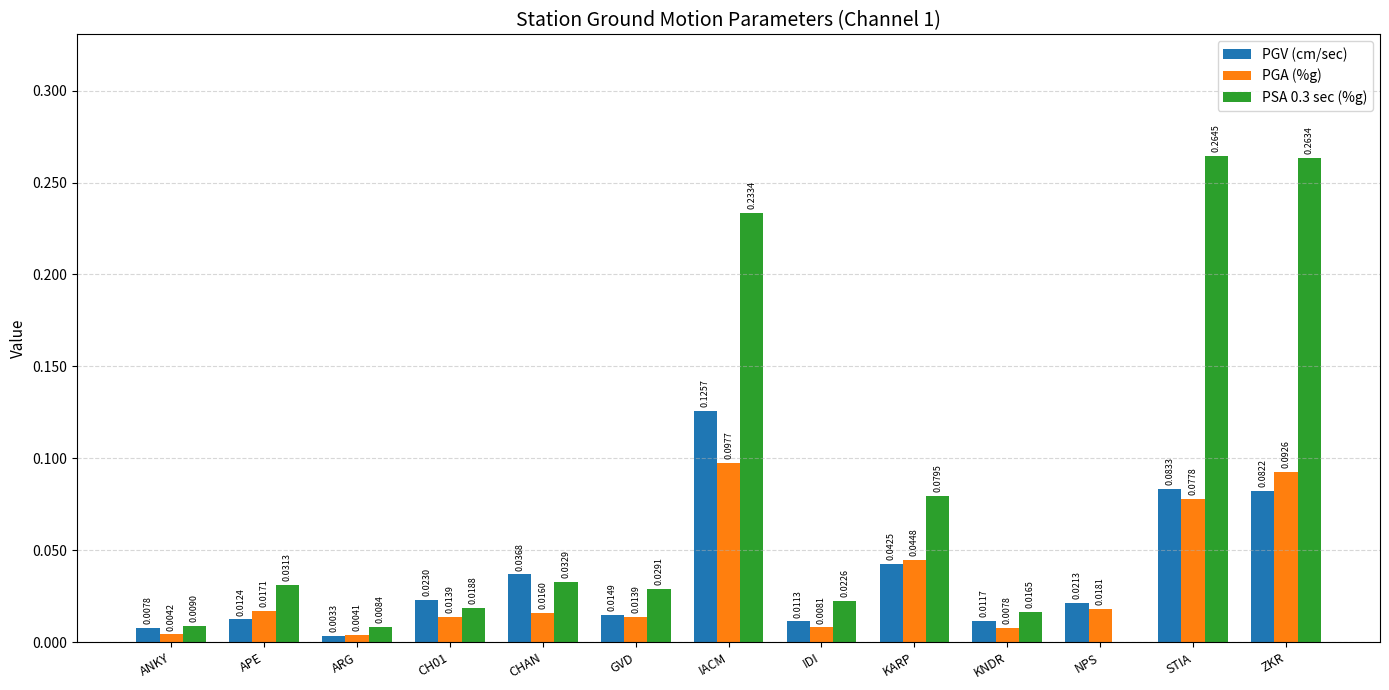

Where is PGV (cm/sec) nearest to the value 0?

ARG